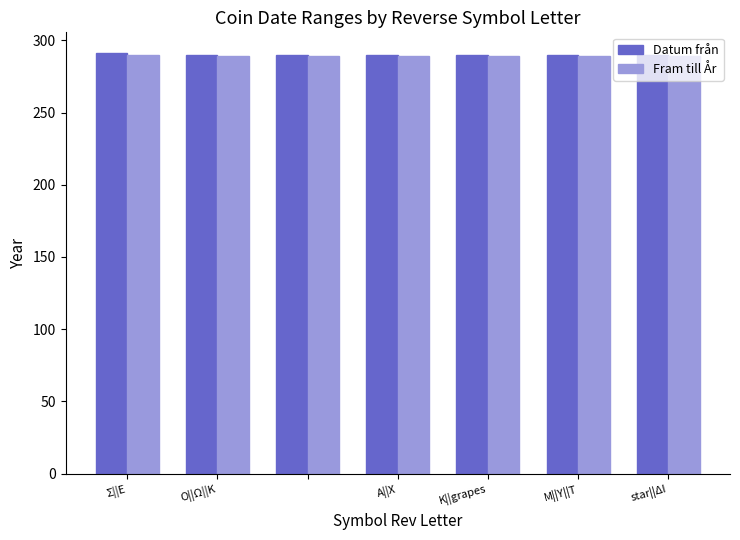

What are all the series names shown in the legend?

Datum från, Fram till År